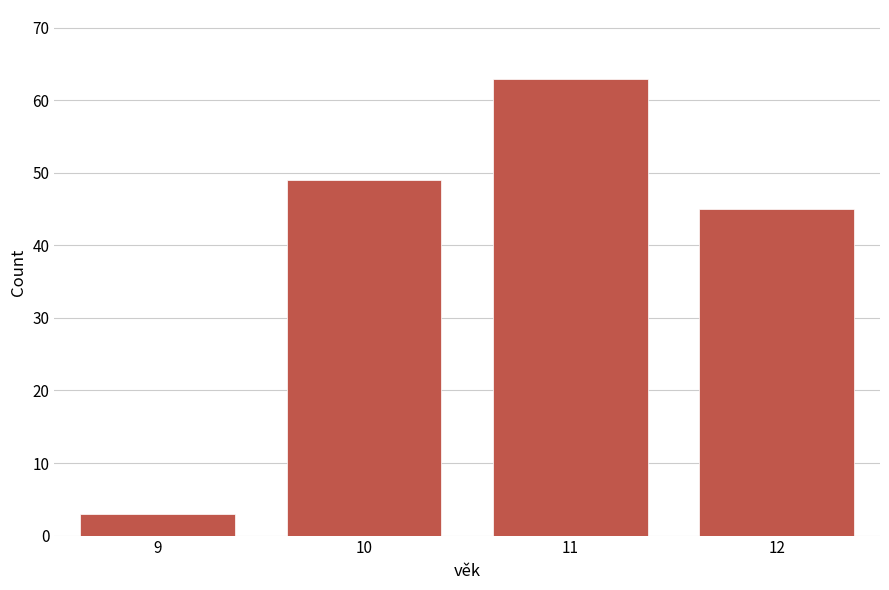

Reading right to left, what are all the values shown in this chart?

12=45	11=63	10=49	9=3